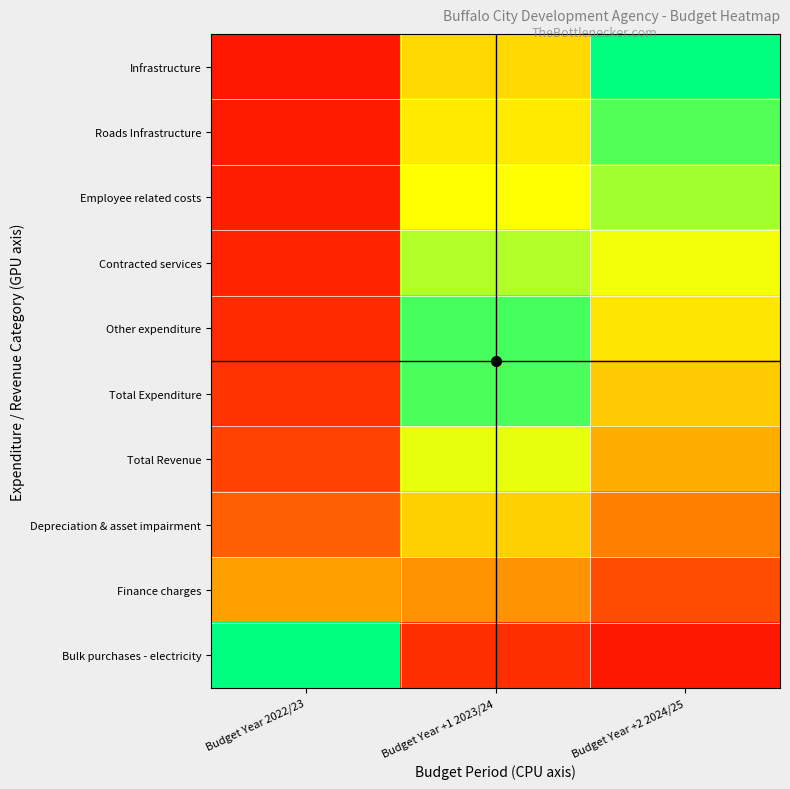

What is the total value across all series at Budget Year 2022/23?

208.4